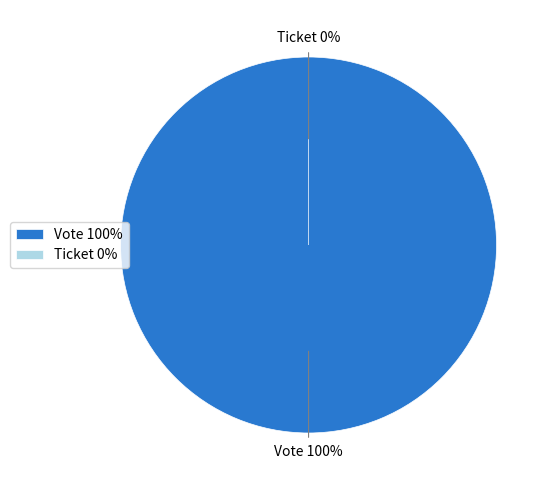

How many slices are in this pie chart?

2